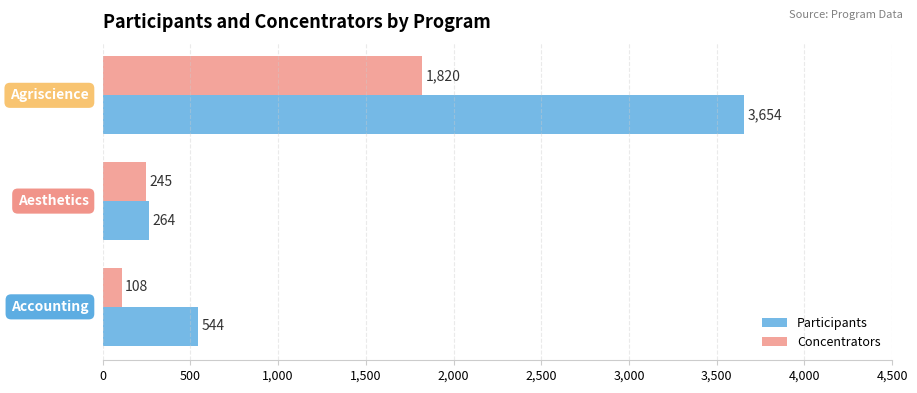

What is the difference between the maximum and minimum values in the Concentrators series?

1712